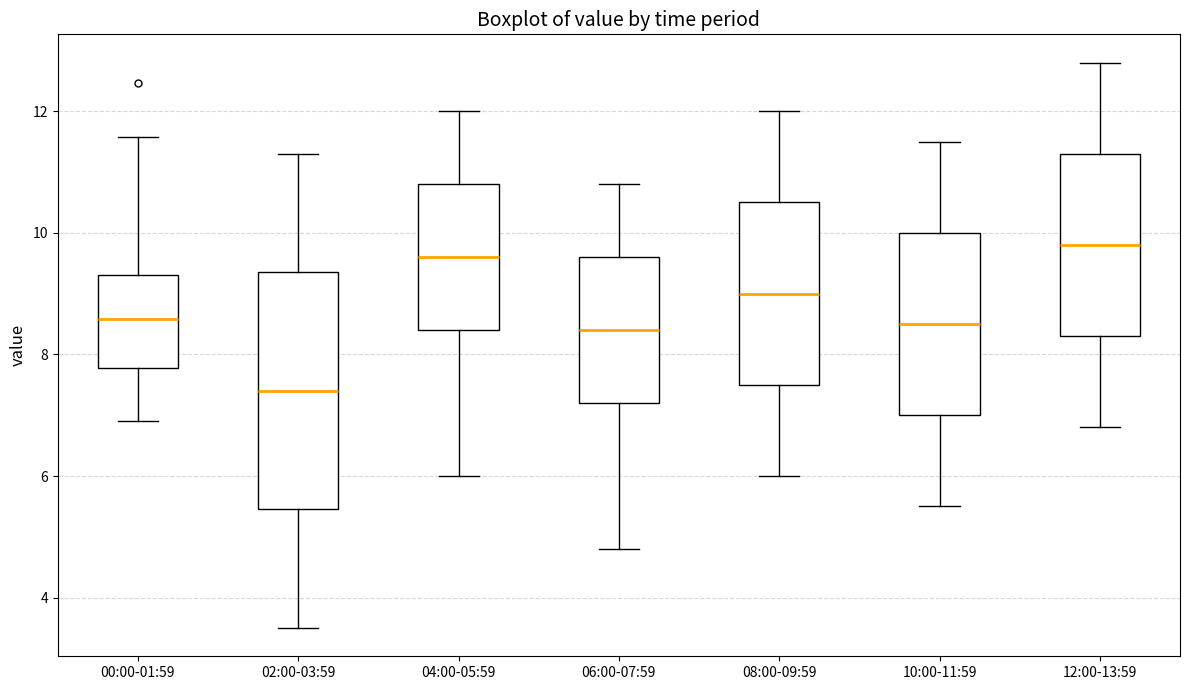

Which box has the highest median line?

12:00-13:59